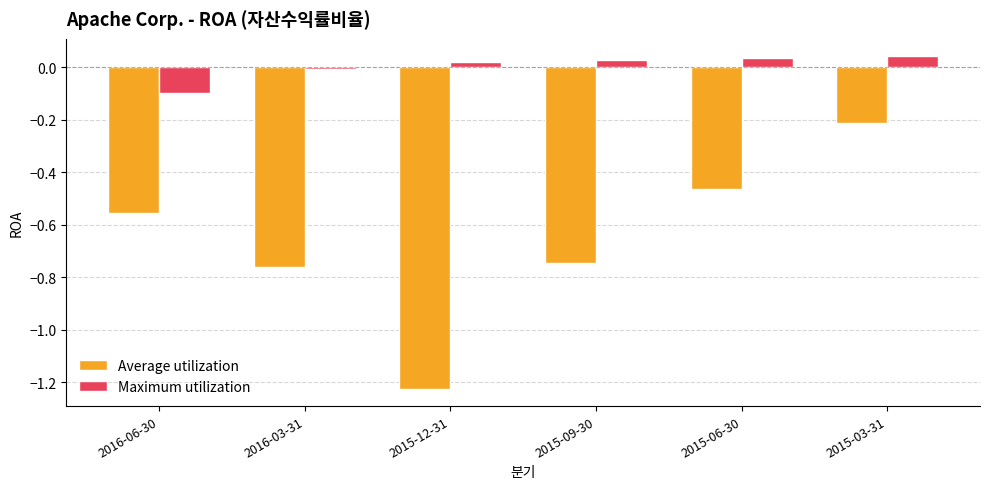

True or false: Maximum utilization has a value of 0.0 at 2015-03-31.

True